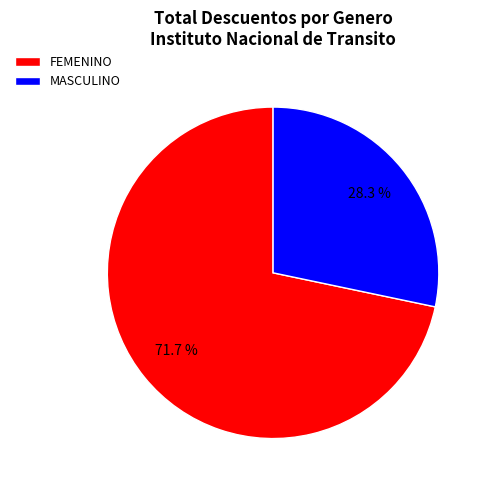

Approximately how many times larger is the value at MASCULINO compared to FEMENINO?

0.4